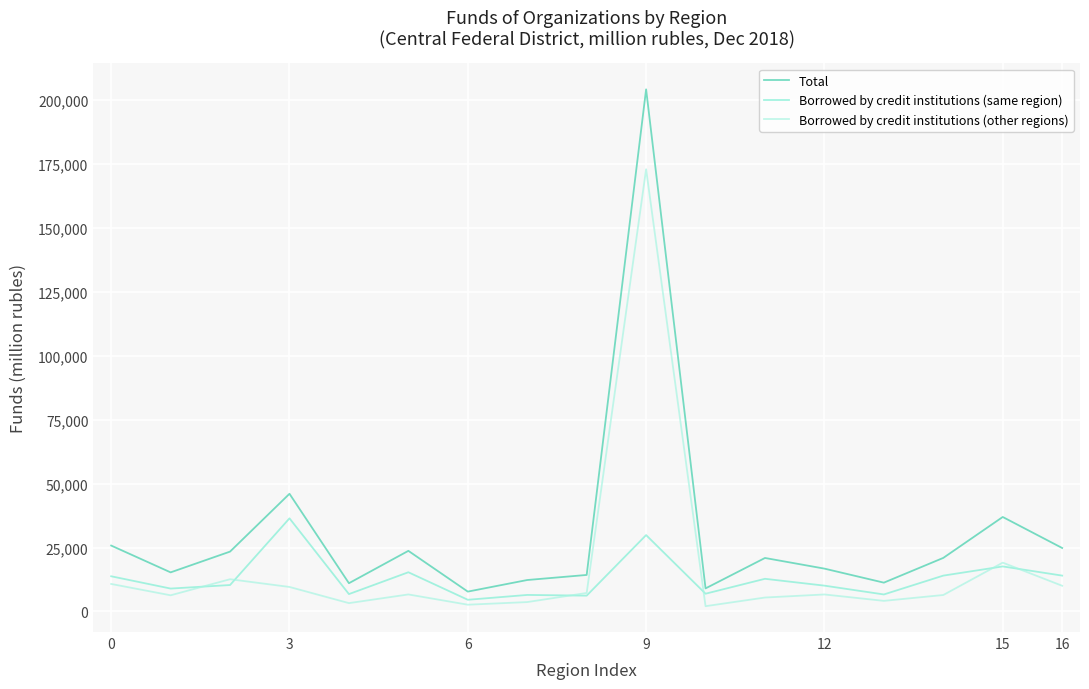

True or false: Borrowed by credit institutions (same region) and Total cross at least once.

False